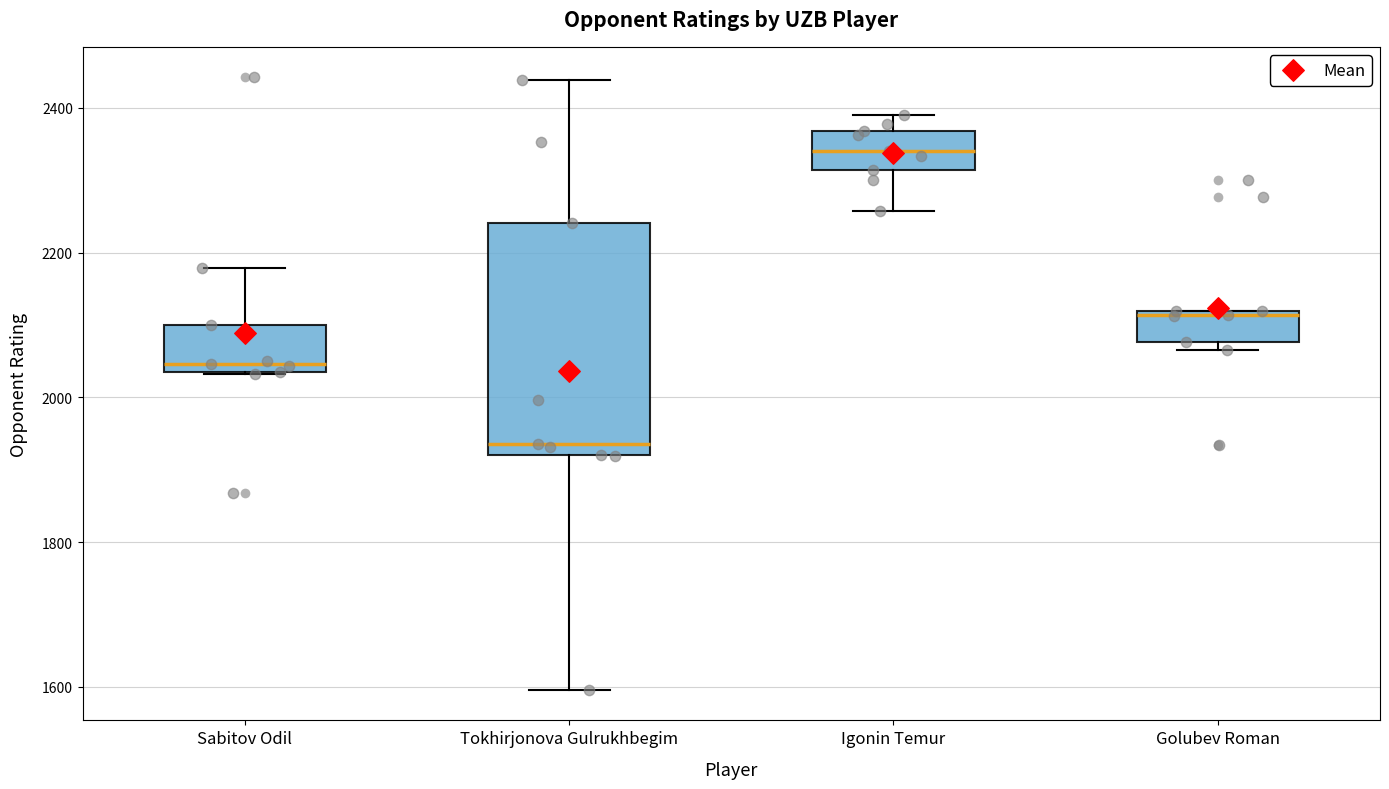

Where is the upper edge of the box for Sabitov Odil on the y-axis? The values are not printed on the chart, so give them approximately, as read against the axis.

2100